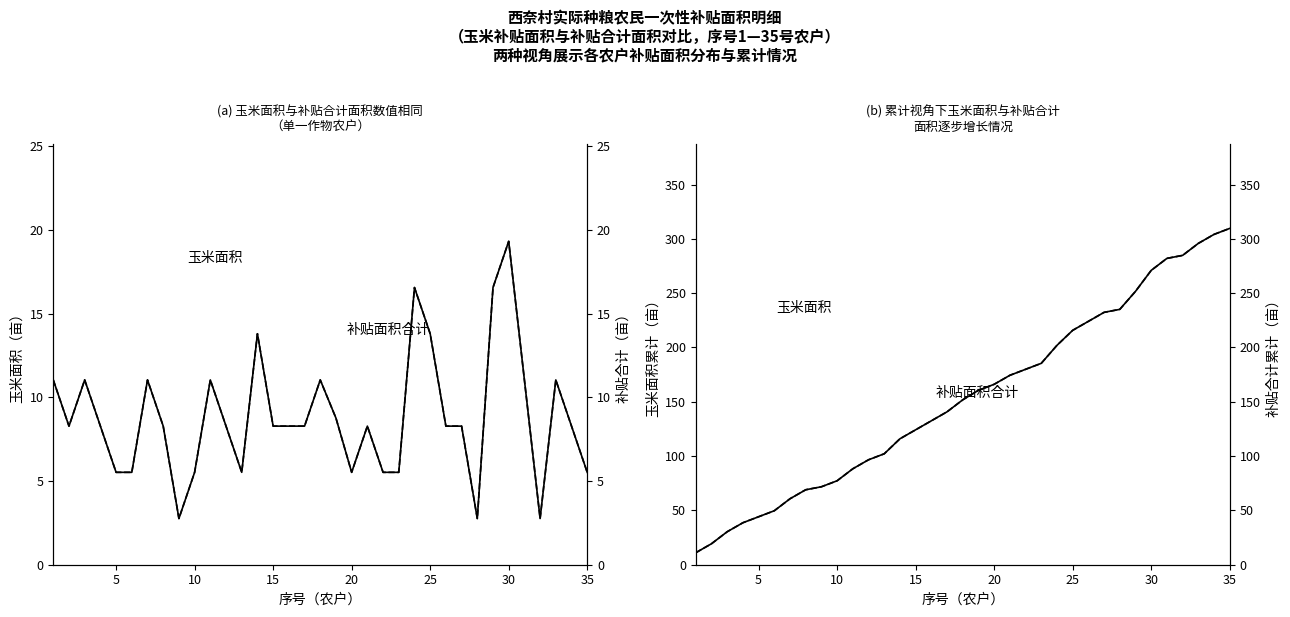

How many series are shown in this chart?

4